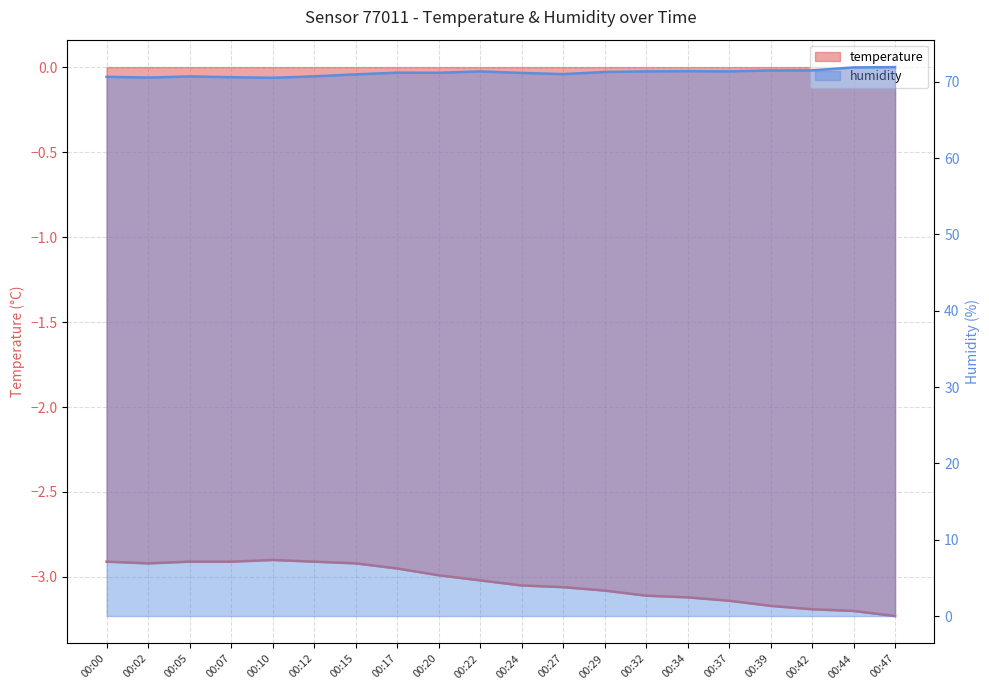

True or false: temperature has a value of -1.5 at 00:22.

False